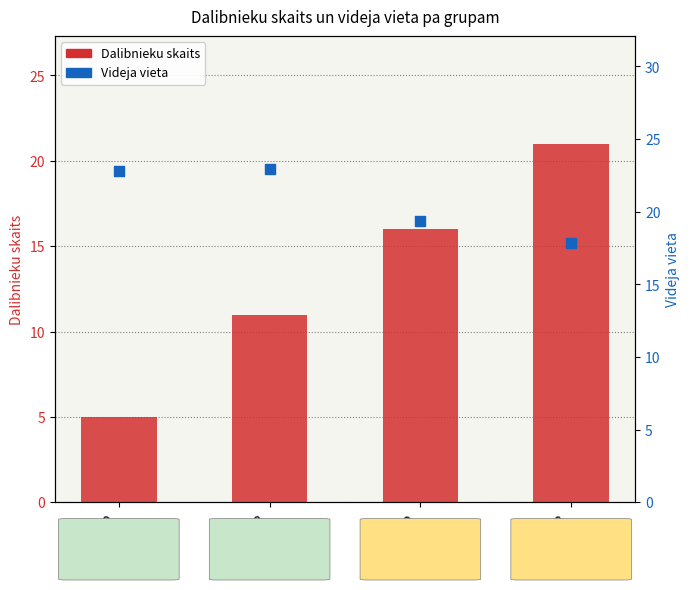

What are all the series names shown in the legend?

Dalibnieku skaits, Videja vieta